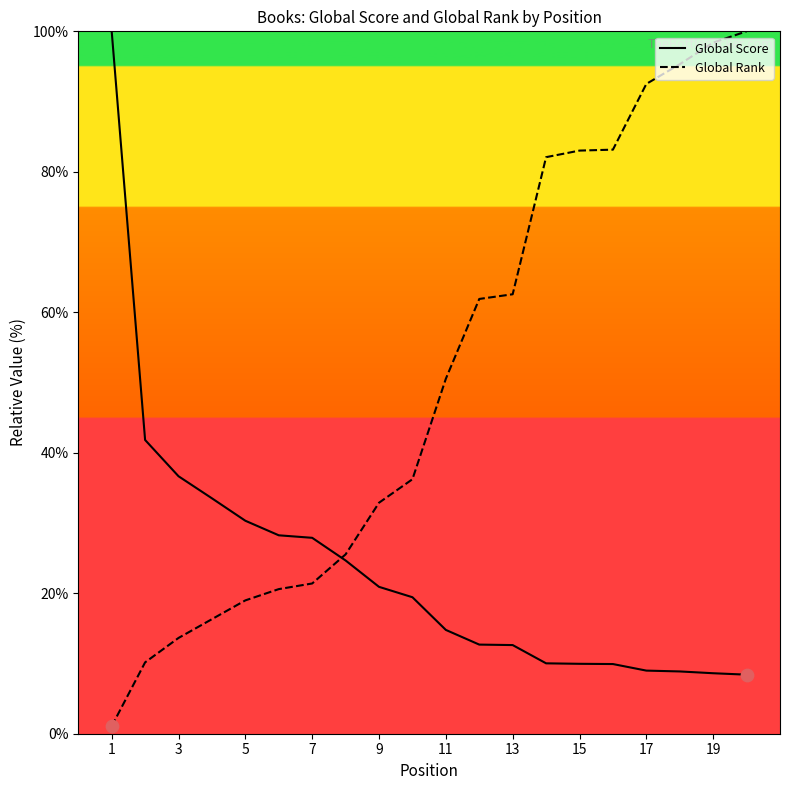

Which series has the largest total across all categories?

Global Rank